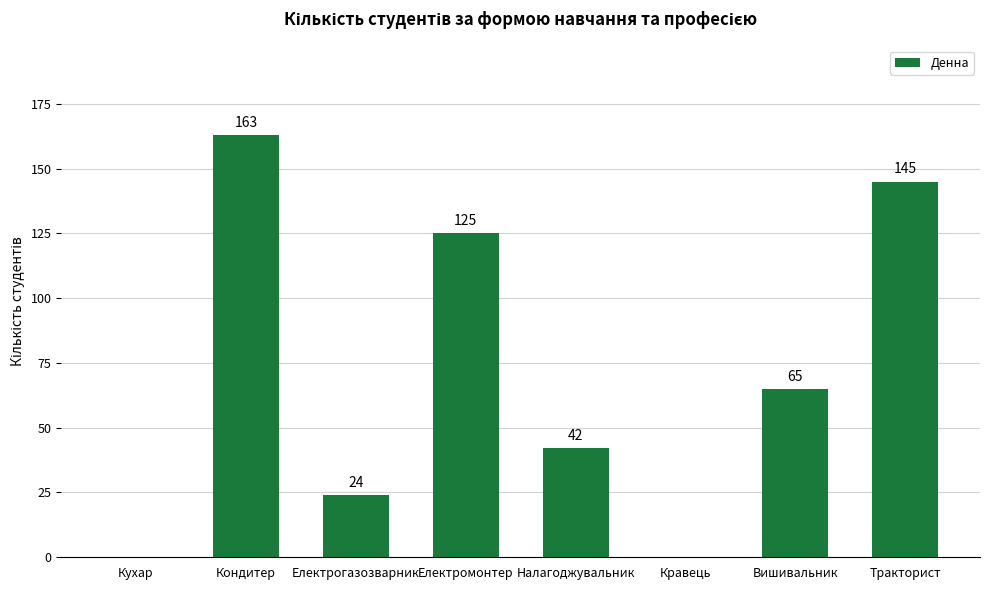

Between Налагоджувальник and Вишивальник, which is larger?

Вишивальник